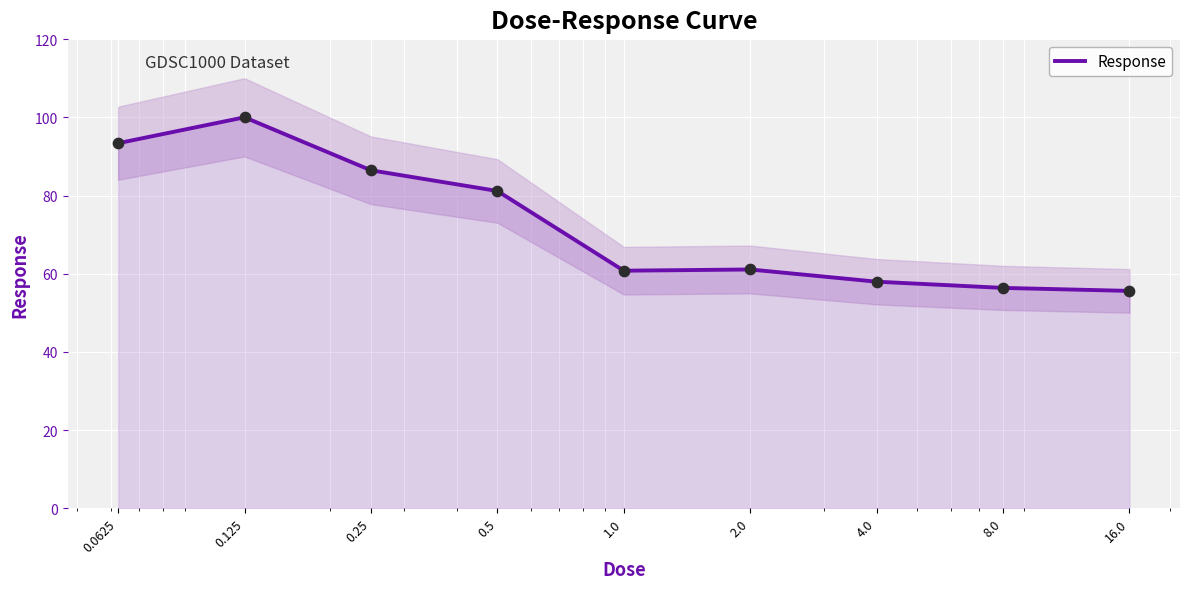

Approximately how many times larger is the value at 4.0 compared to 8.0?

1.0